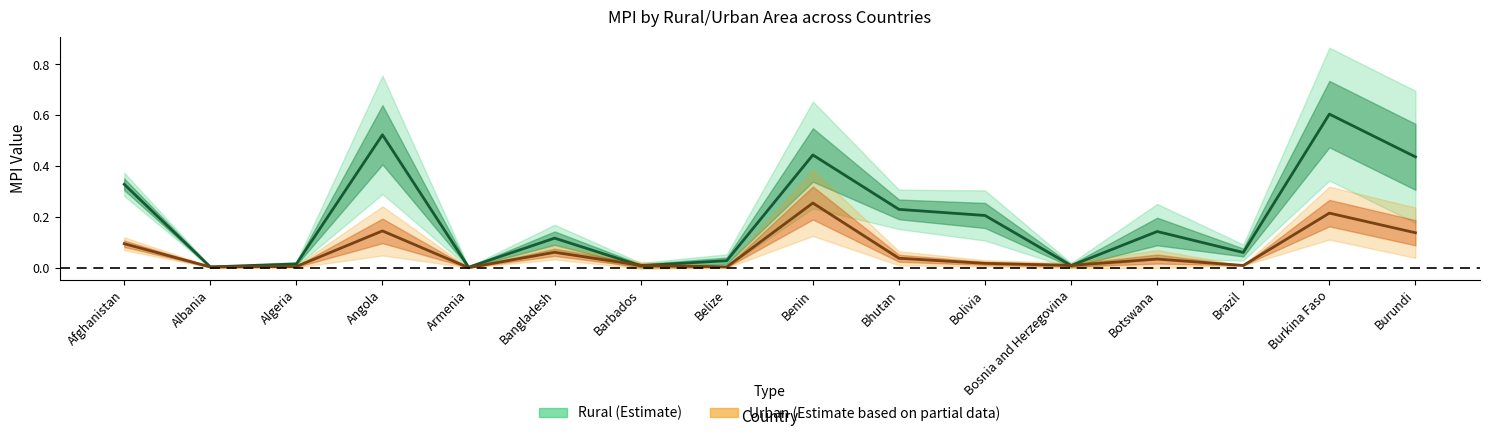

Rank the series by their maximum value, from highest to lowest.

rural_mpi, urban_mpi